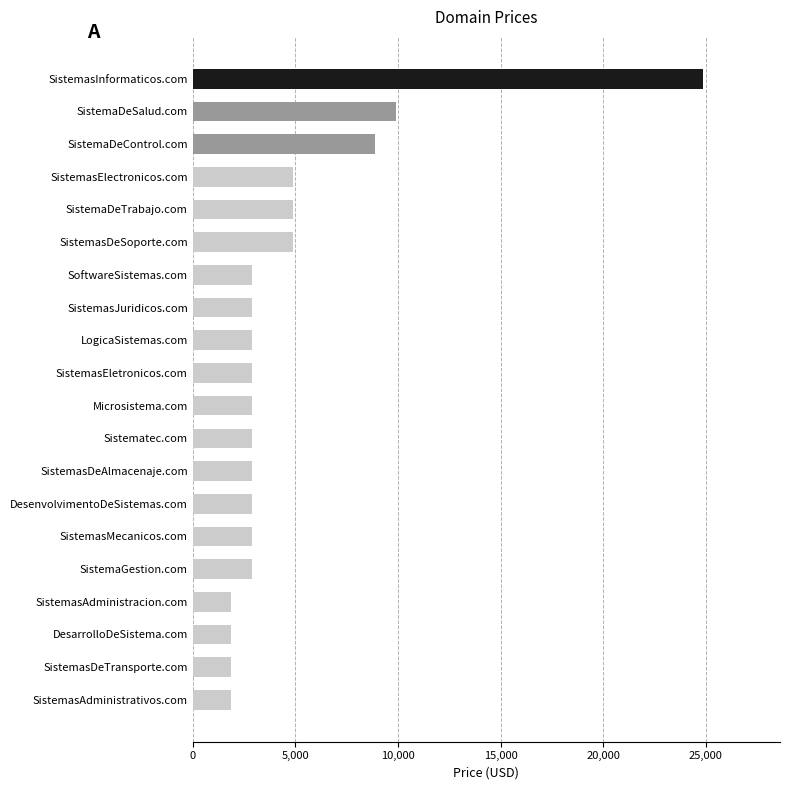

What is the change in value from LogicaSistemas.com to SistemaDeSalud.com?

+7000